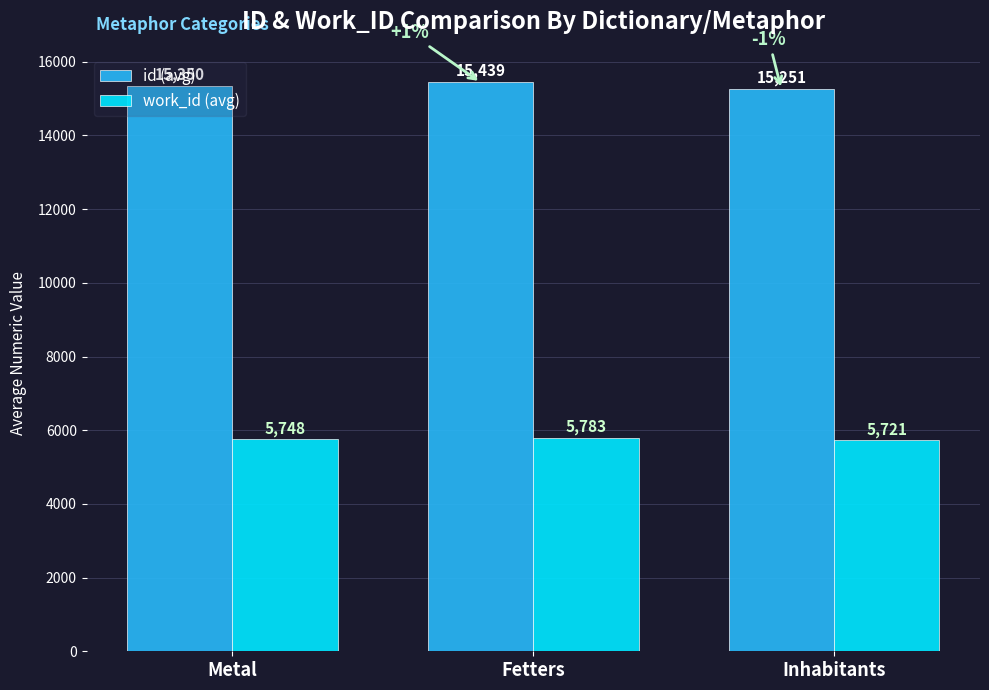

What is the smallest value displayed?

5721